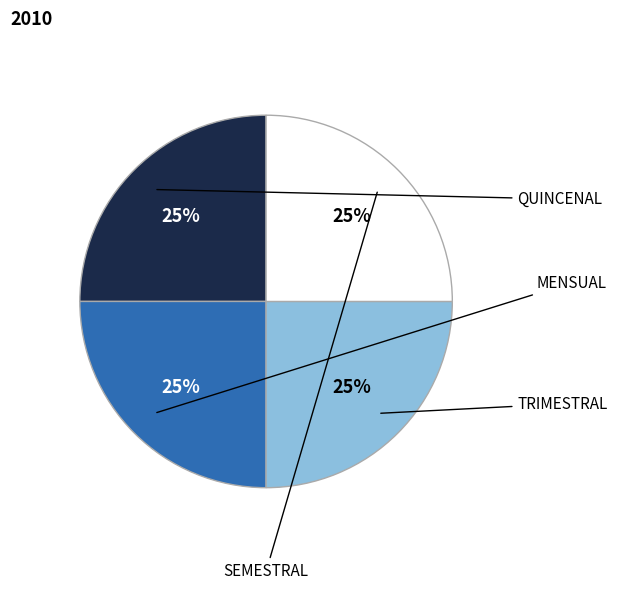

Does any single category account for the majority?

No